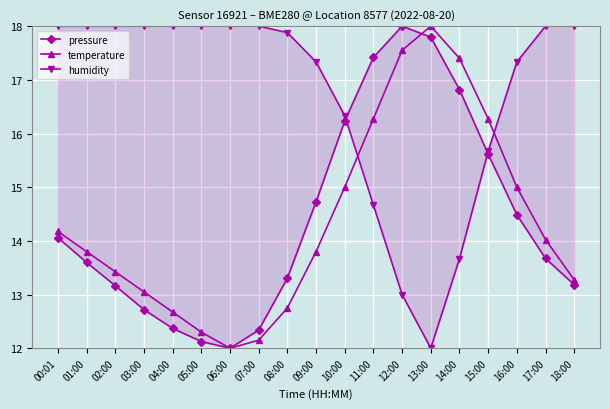

True or false: humidity has a value of 4.9 at 17:00.

False